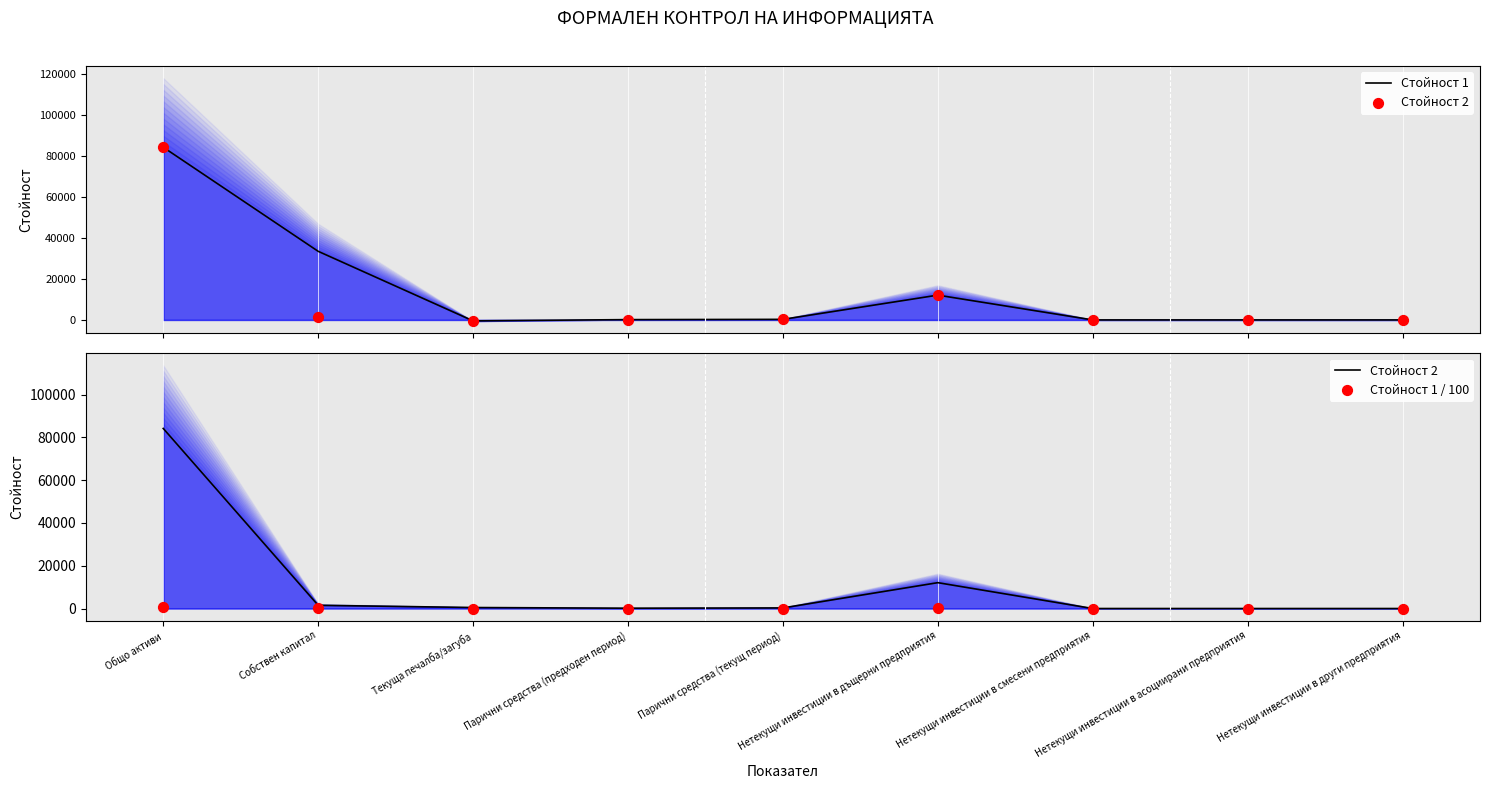

What are all the series names shown in the legend?

Стойност 1, Стойност 2, Стойност 1 / 100